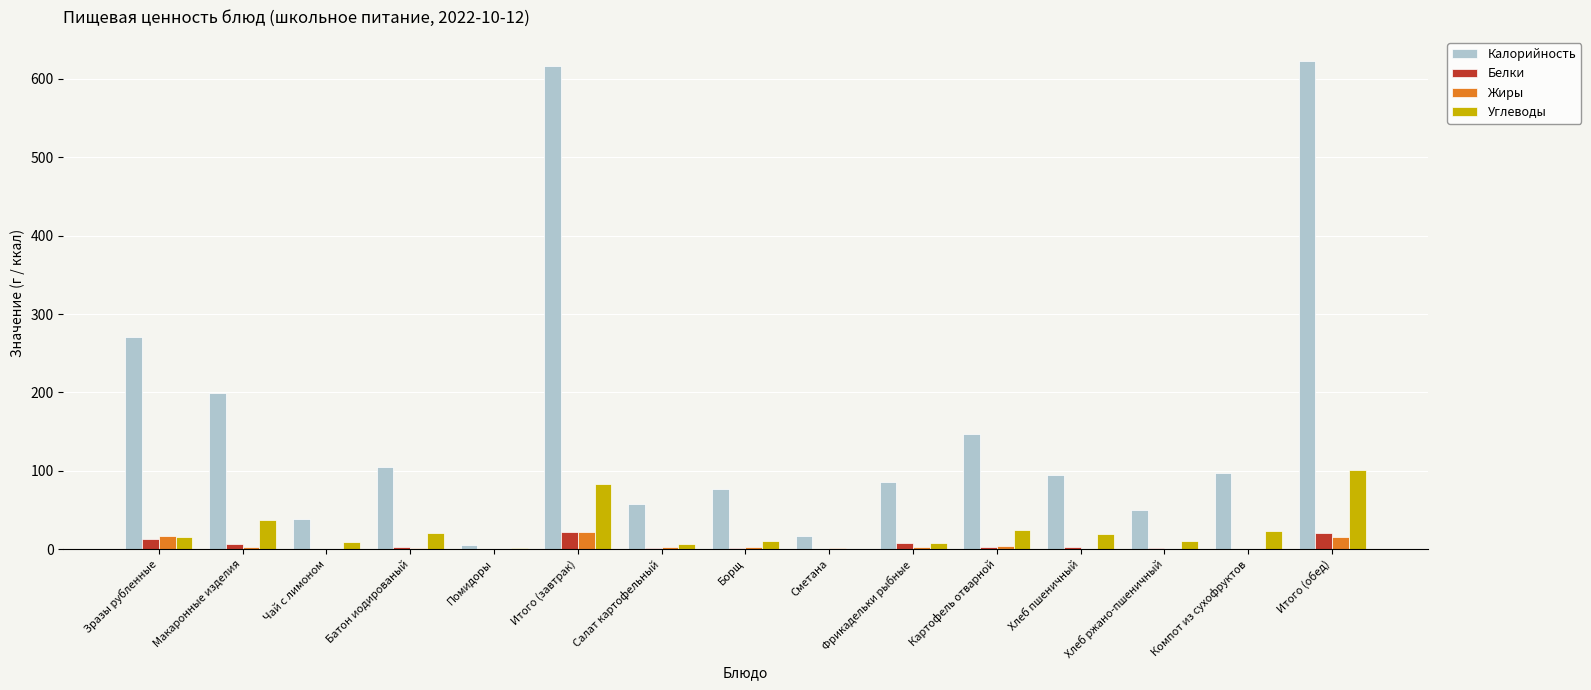

Which series has the largest total across all categories?

Калорийность